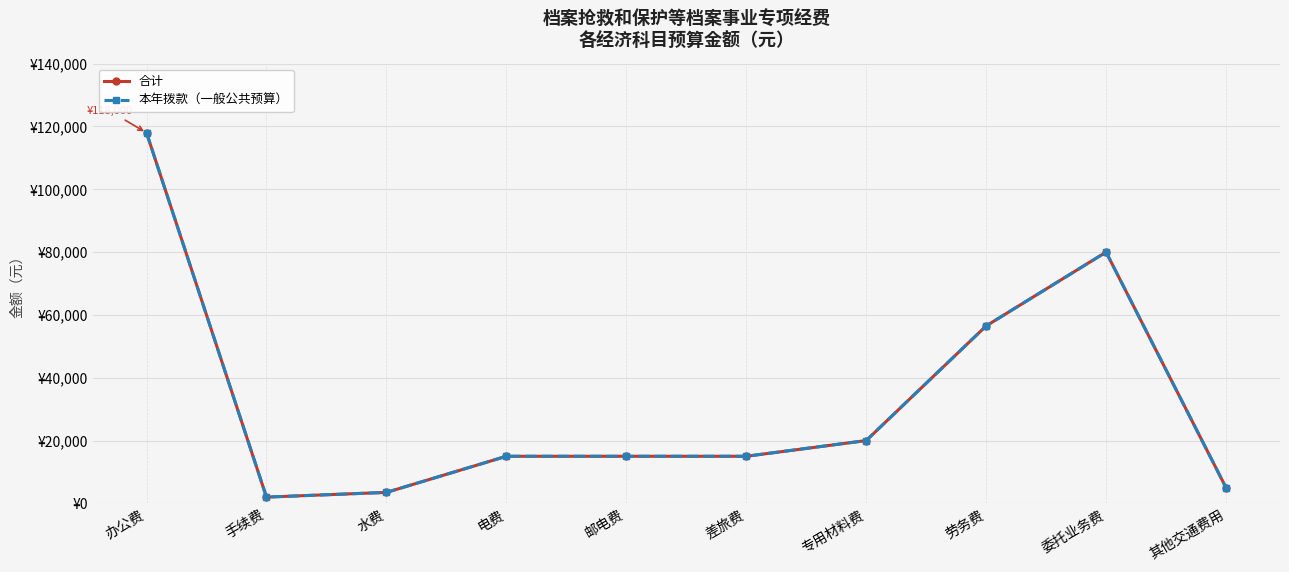

Is this an area chart (filled region under the line)?

No